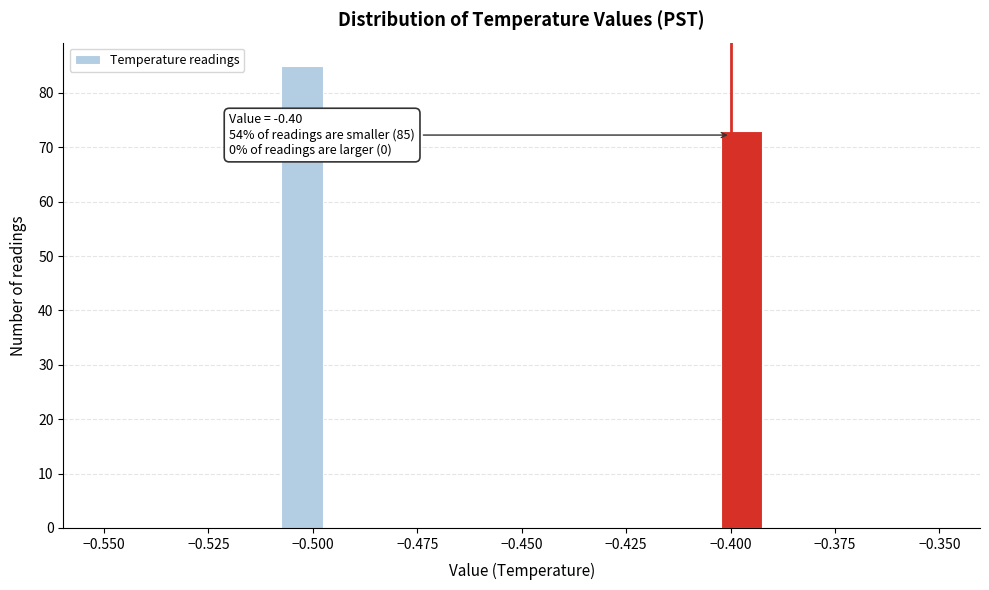

Read against the x-axis, roughly where is the centre of the tallest bar?

-0.505